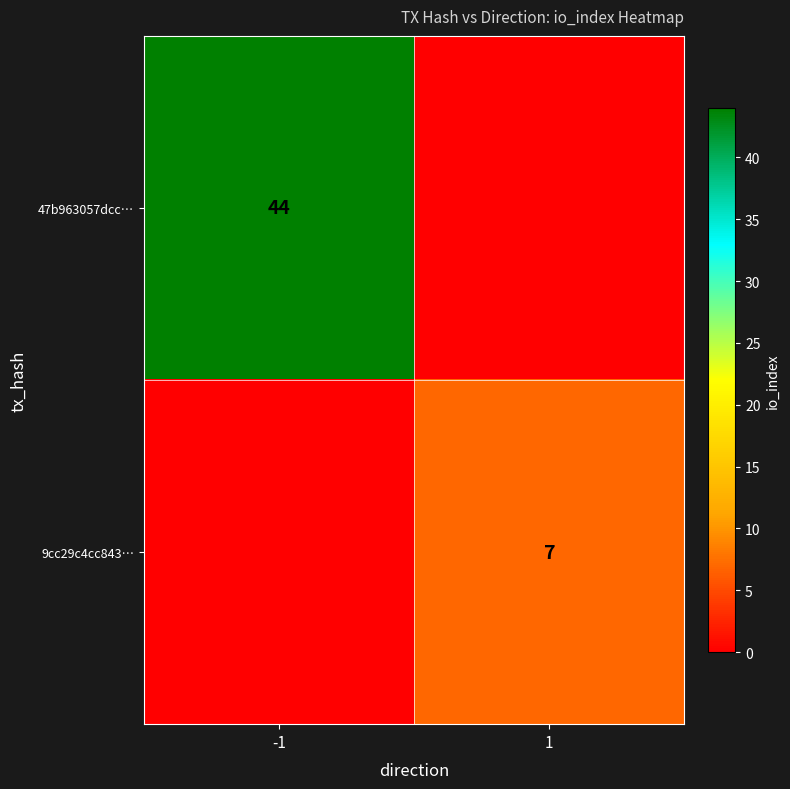

The 9cc29c4cc843… series shows 3 at 1. True or false?

False